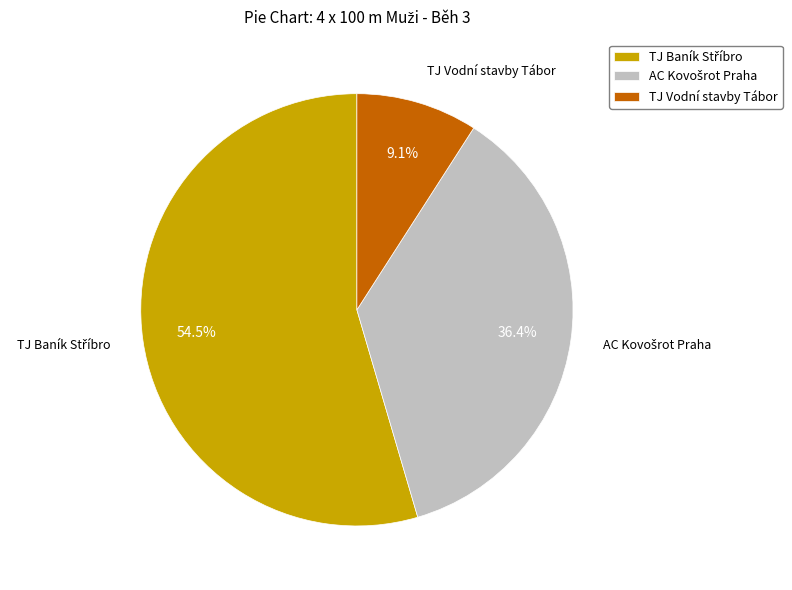

What is the smallest slice in the pie chart?

TJ Vodní stavby Tábor